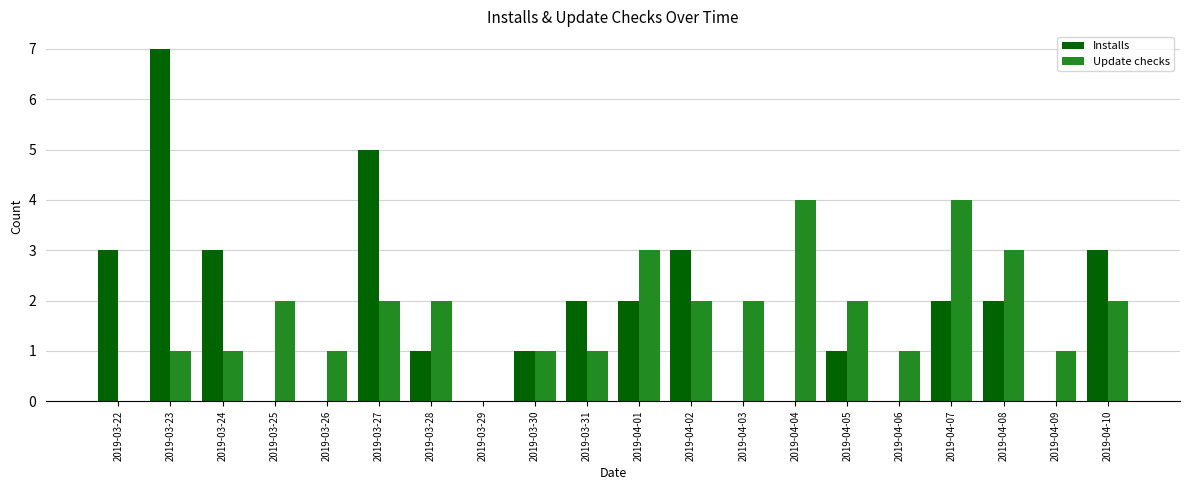

Which series has the widest spread of values?

Installs